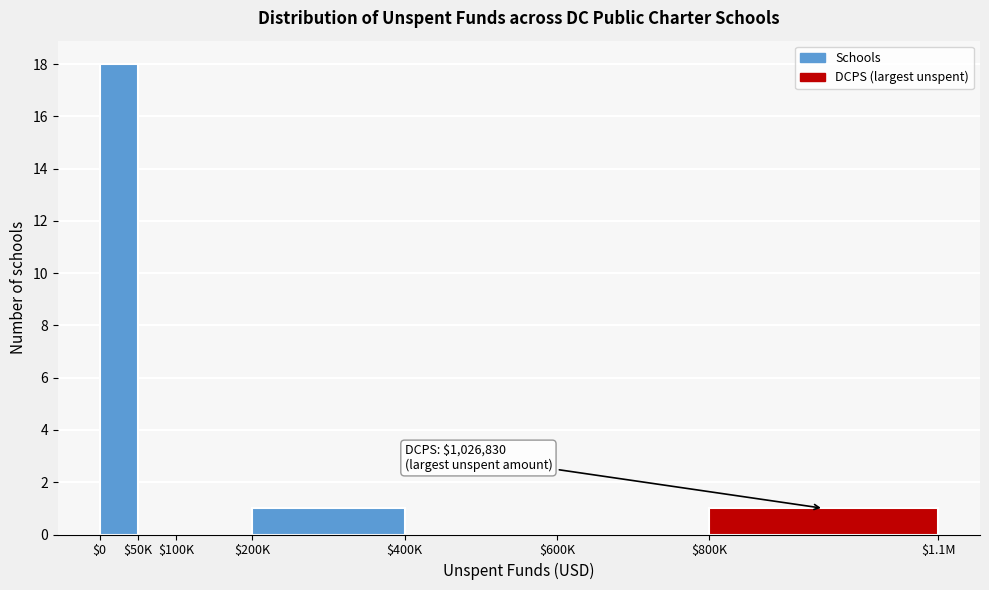

What is the maximum value shown in the chart?

18